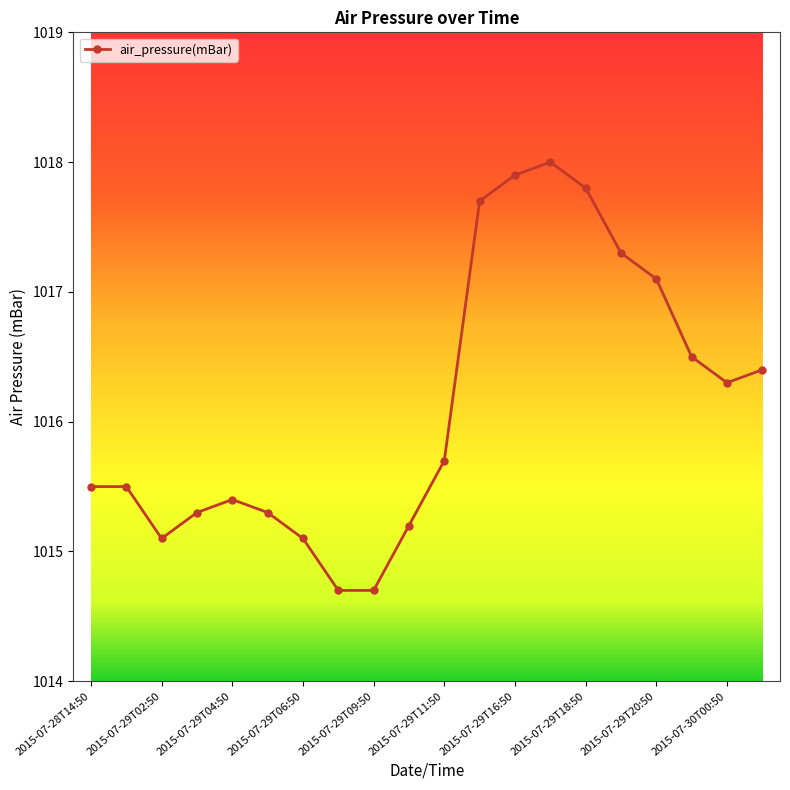

What is the smallest value displayed?

1014.7